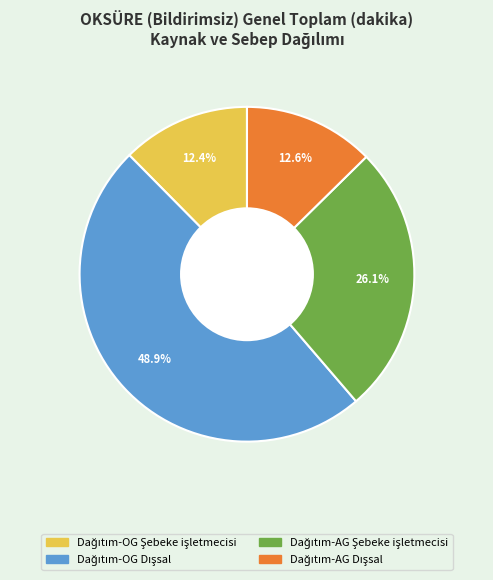

How many segments does this pie chart have?

4